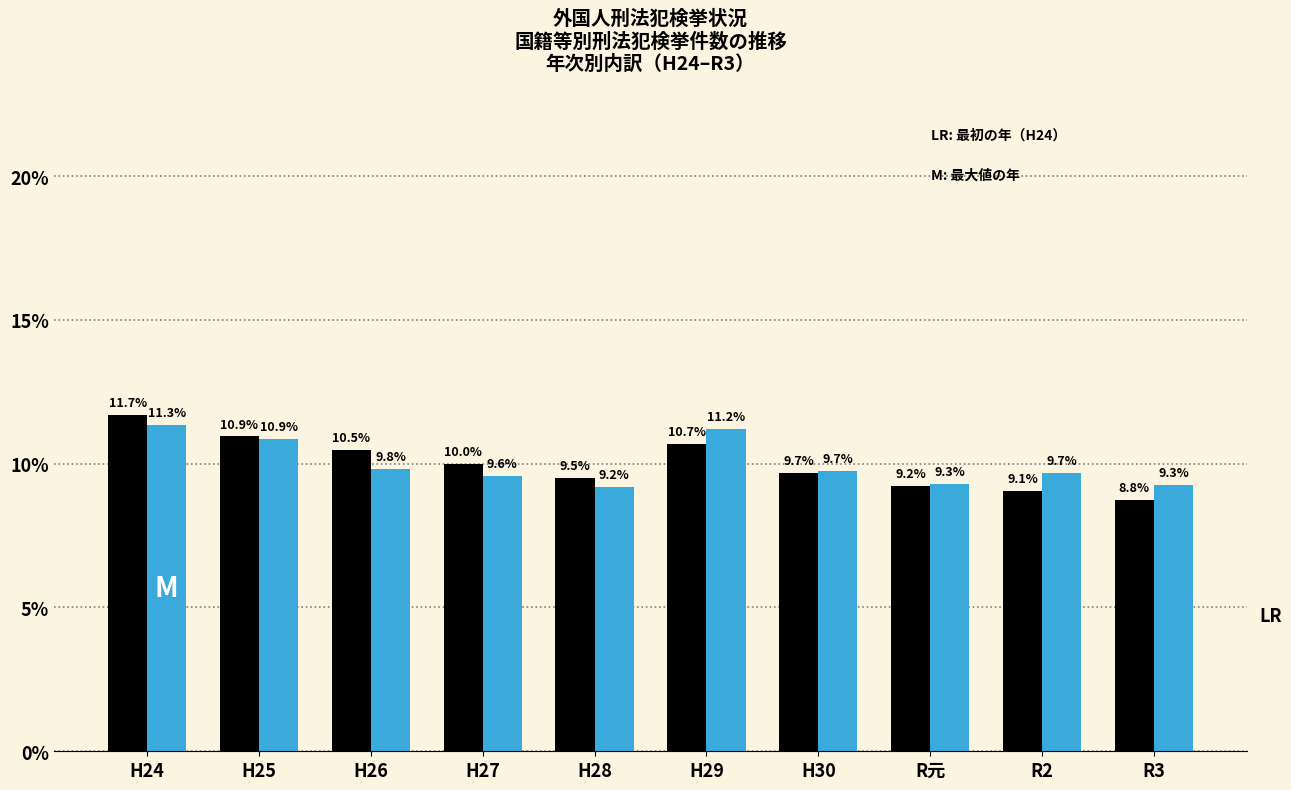

What is the total value across all series at H27?

19.6